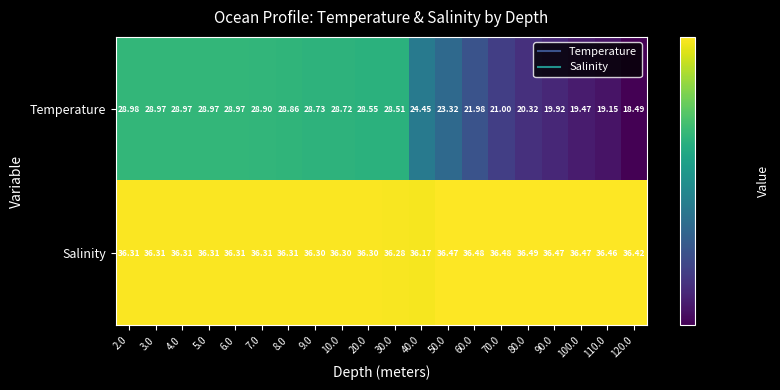

How many data points in Temperature are less than 28?

9